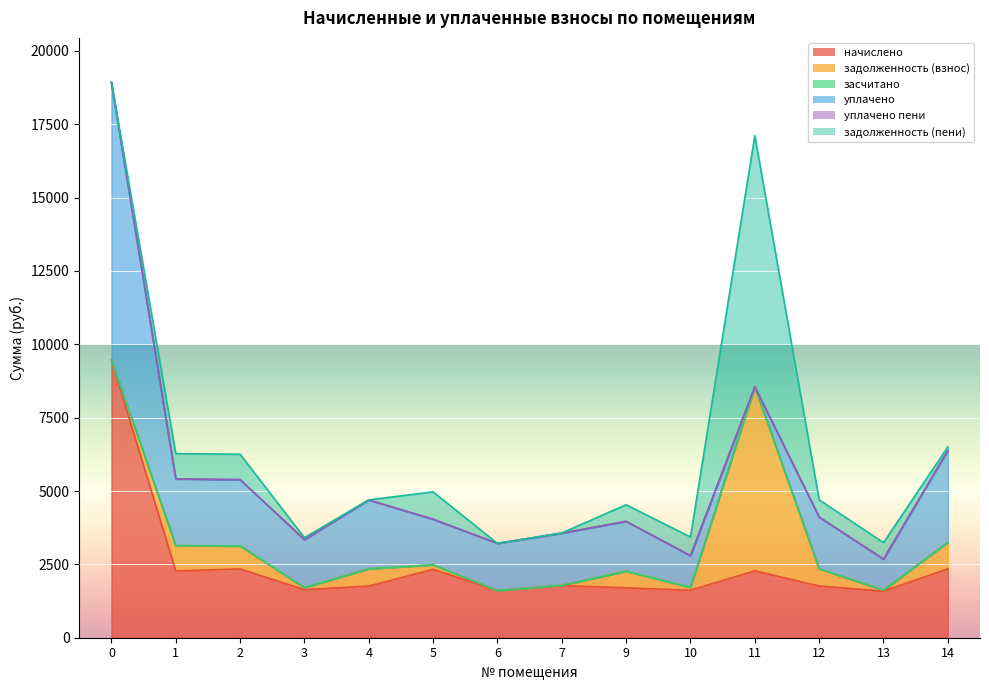

In уплачено пени, how many points are higher than both neighbors (excluding endpoints)?

1